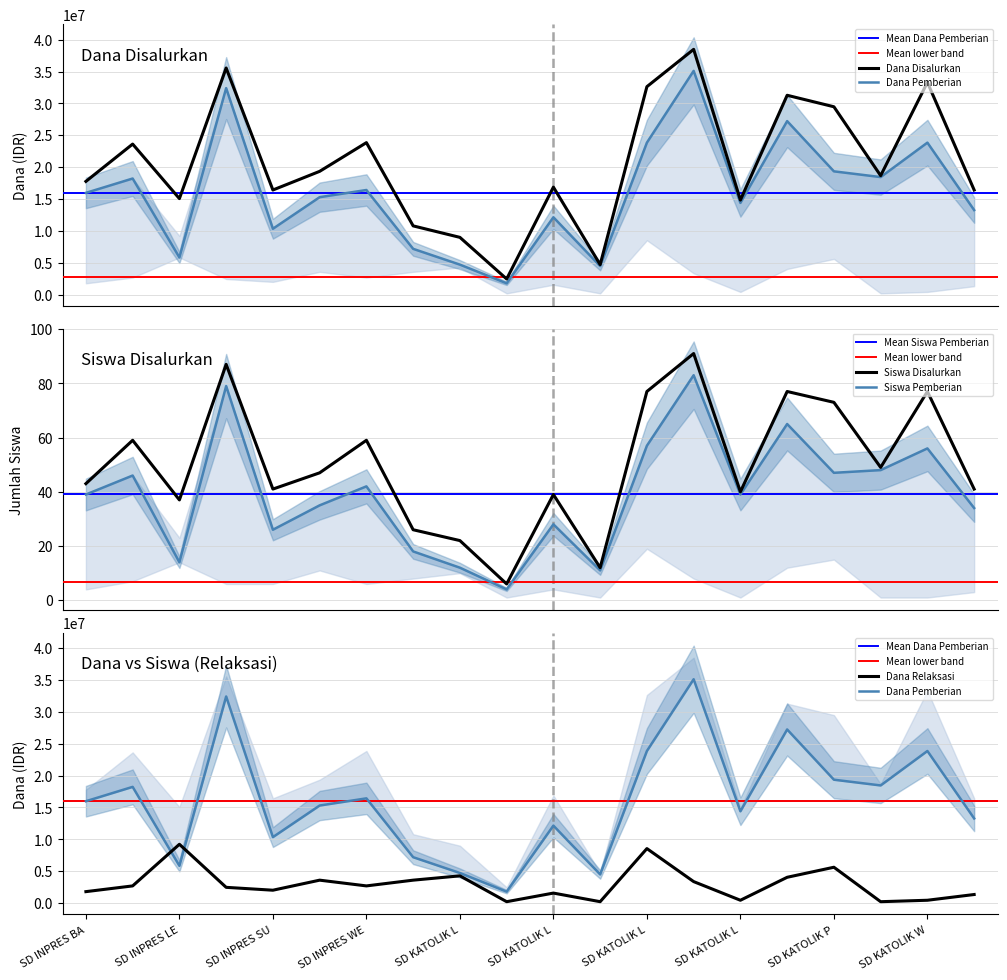

True or false: Dana Pemberian has a value of 32400000 at SD INPRES POHON BAO.

True